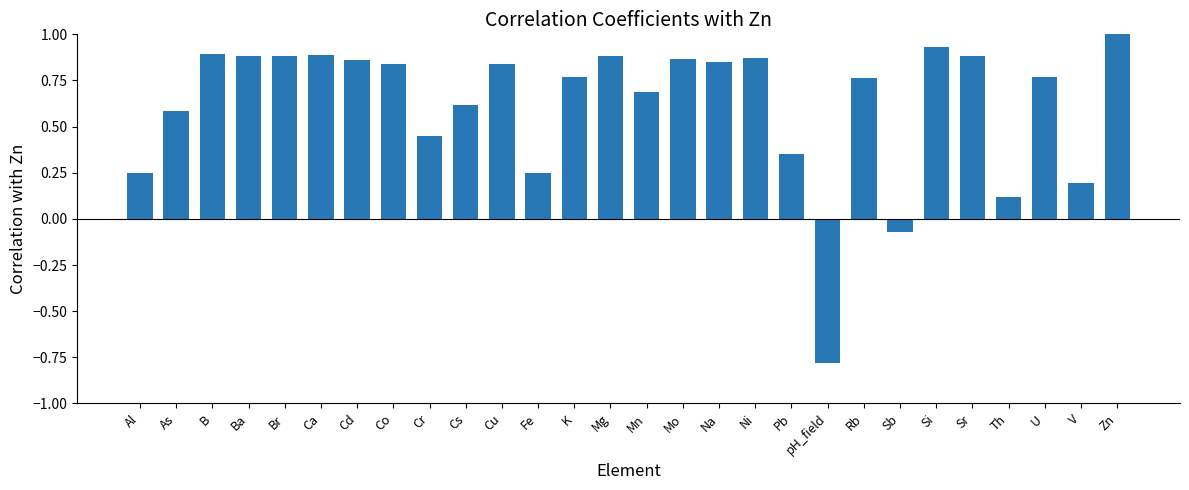

Which category has the lowest value across all series?

pH_field